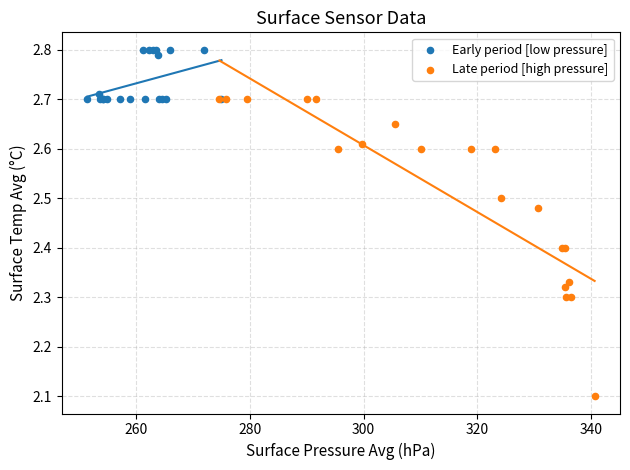

Which series has the widest spread of Y values?

Late period [high pressure]